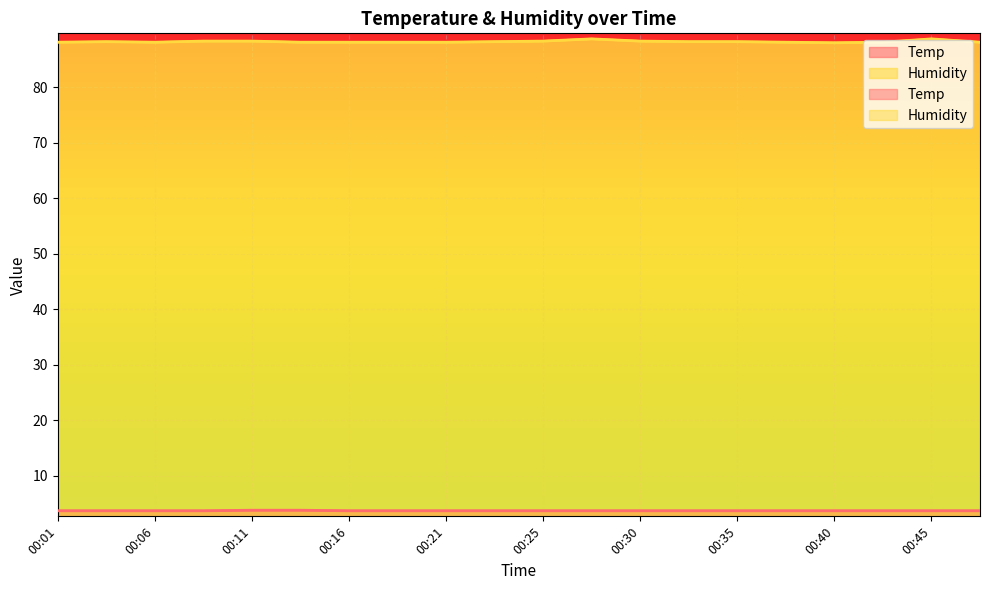

What is the spread (max minus min) of values at 00:04?

84.5